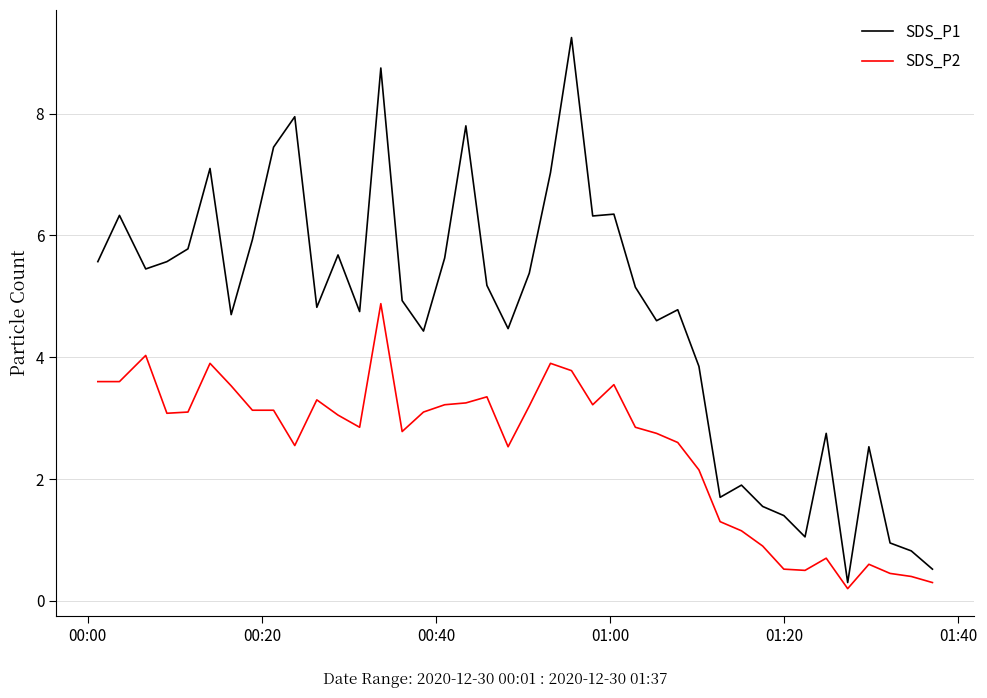

What is the minimum value for SDS_P1?

0.3